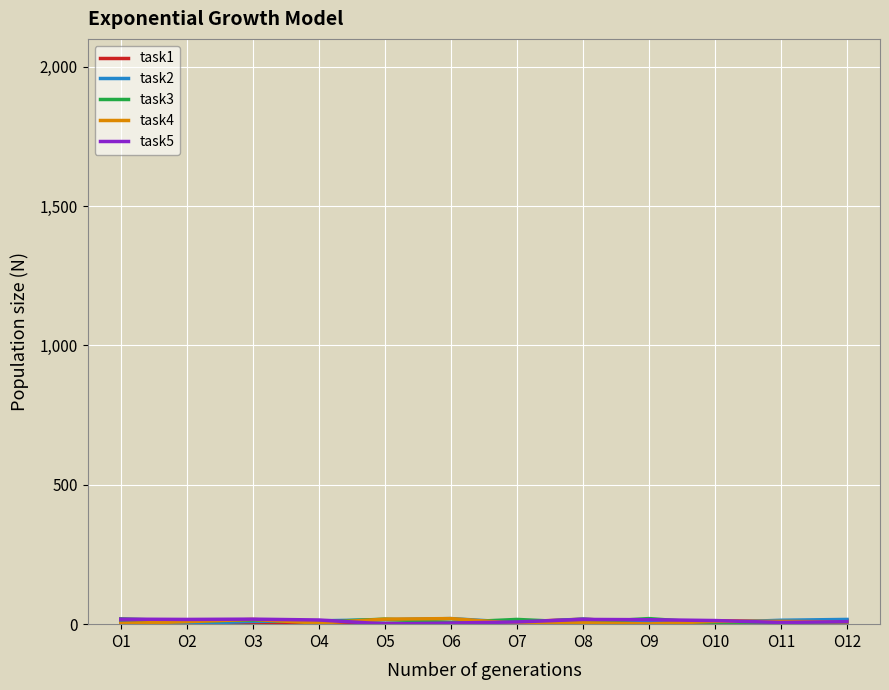

Does the chart display data point markers on the line(s)?

No